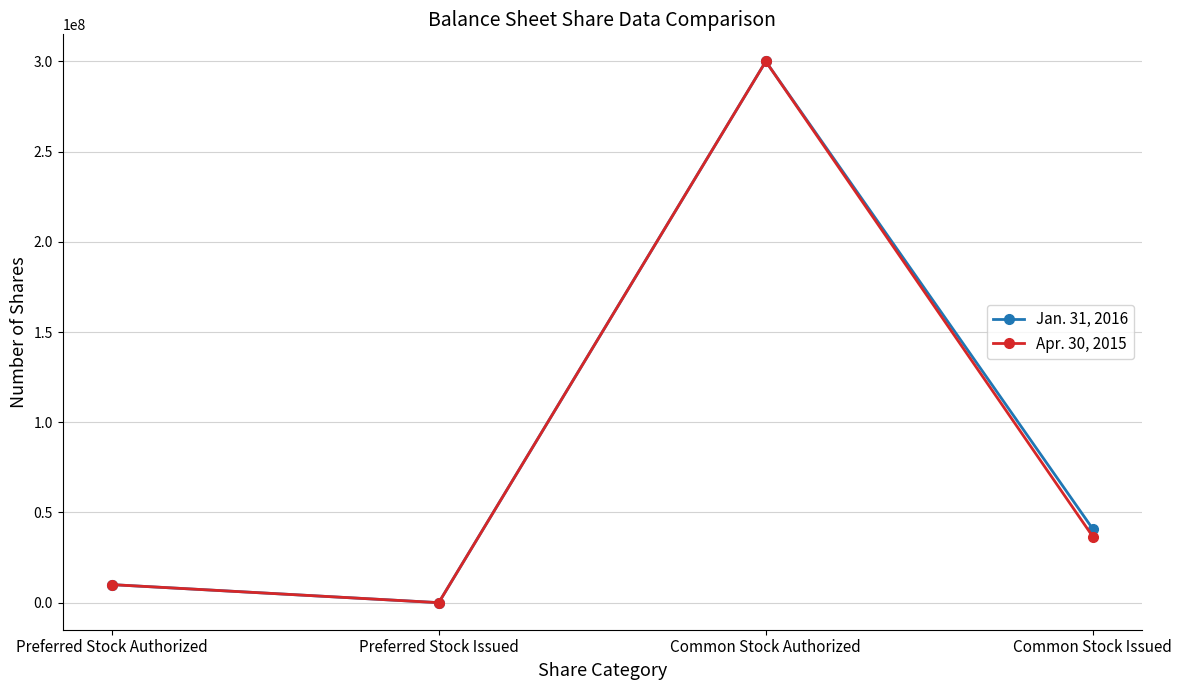

Where is the first local maximum for Jan. 31, 2016?

Common Stock Authorized